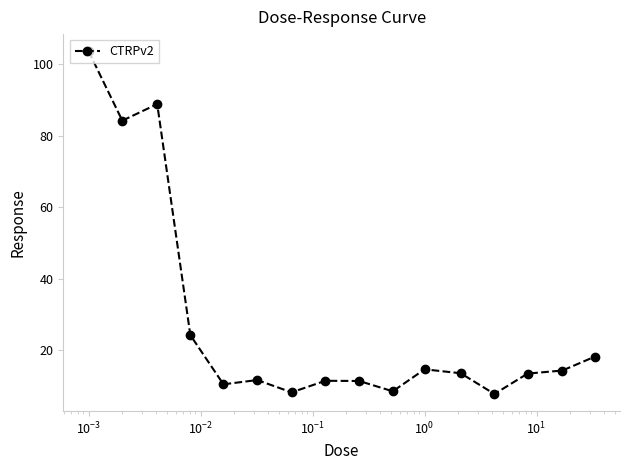

What is the greatest value displayed?

103.7